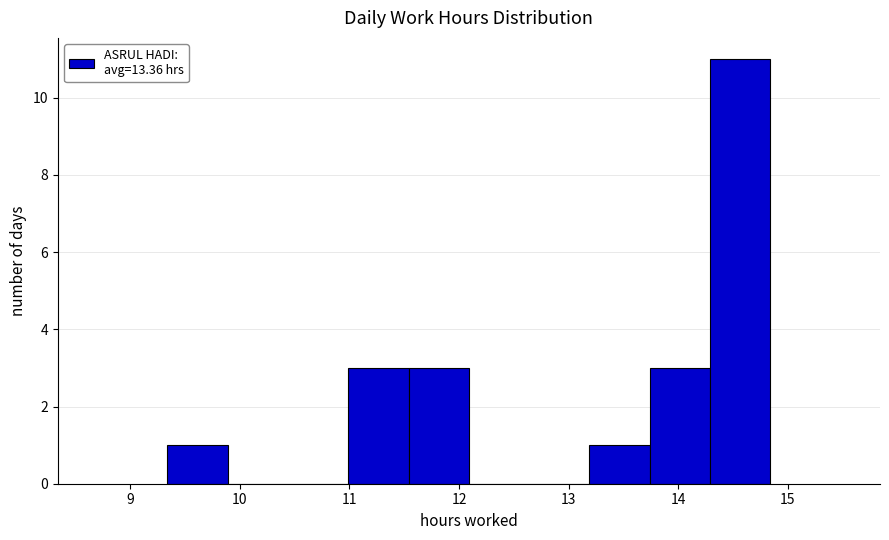

Over which range of the x-axis is the bar tallest?

14.29 to 14.84